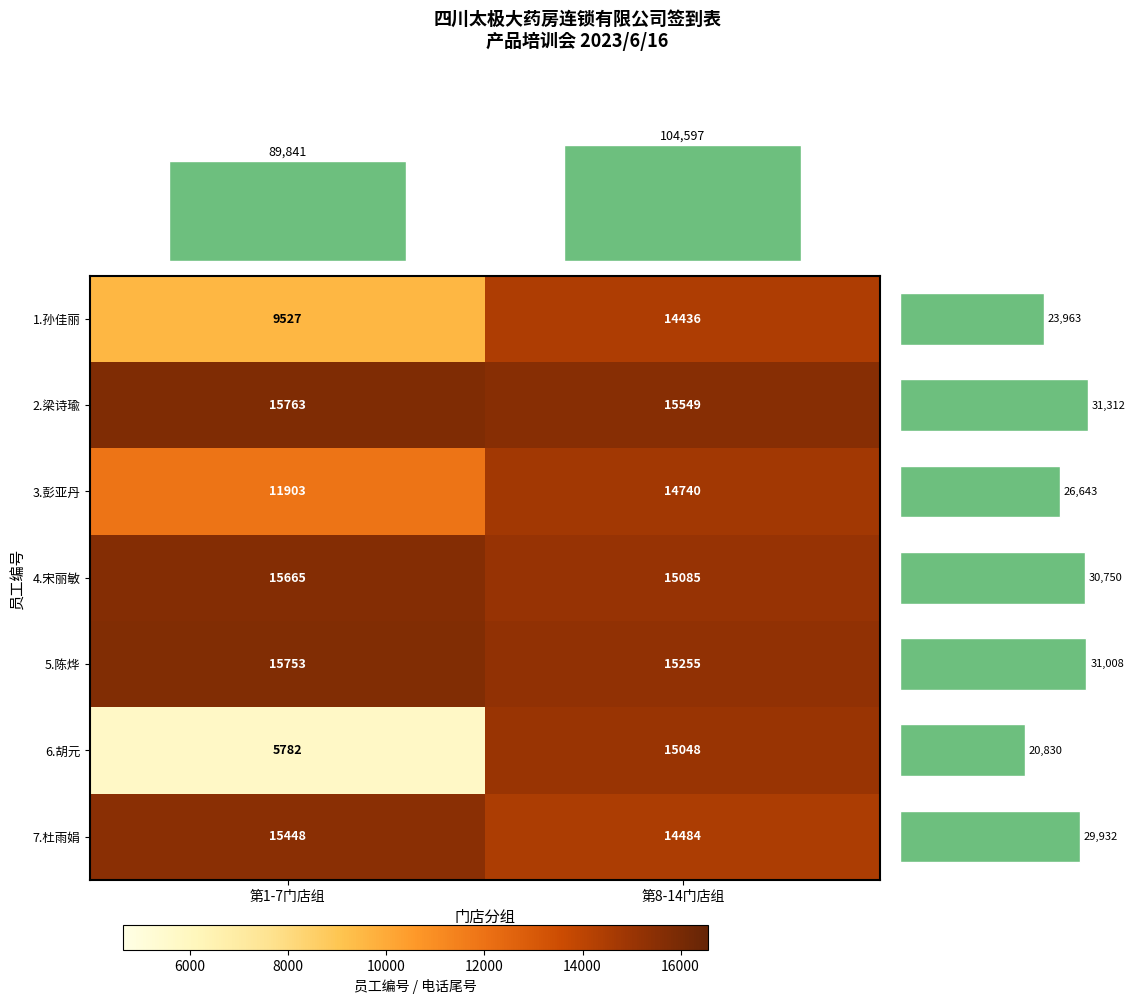

What is the difference between the maximum and minimum values in the 3.彭亚丹 series?

2837